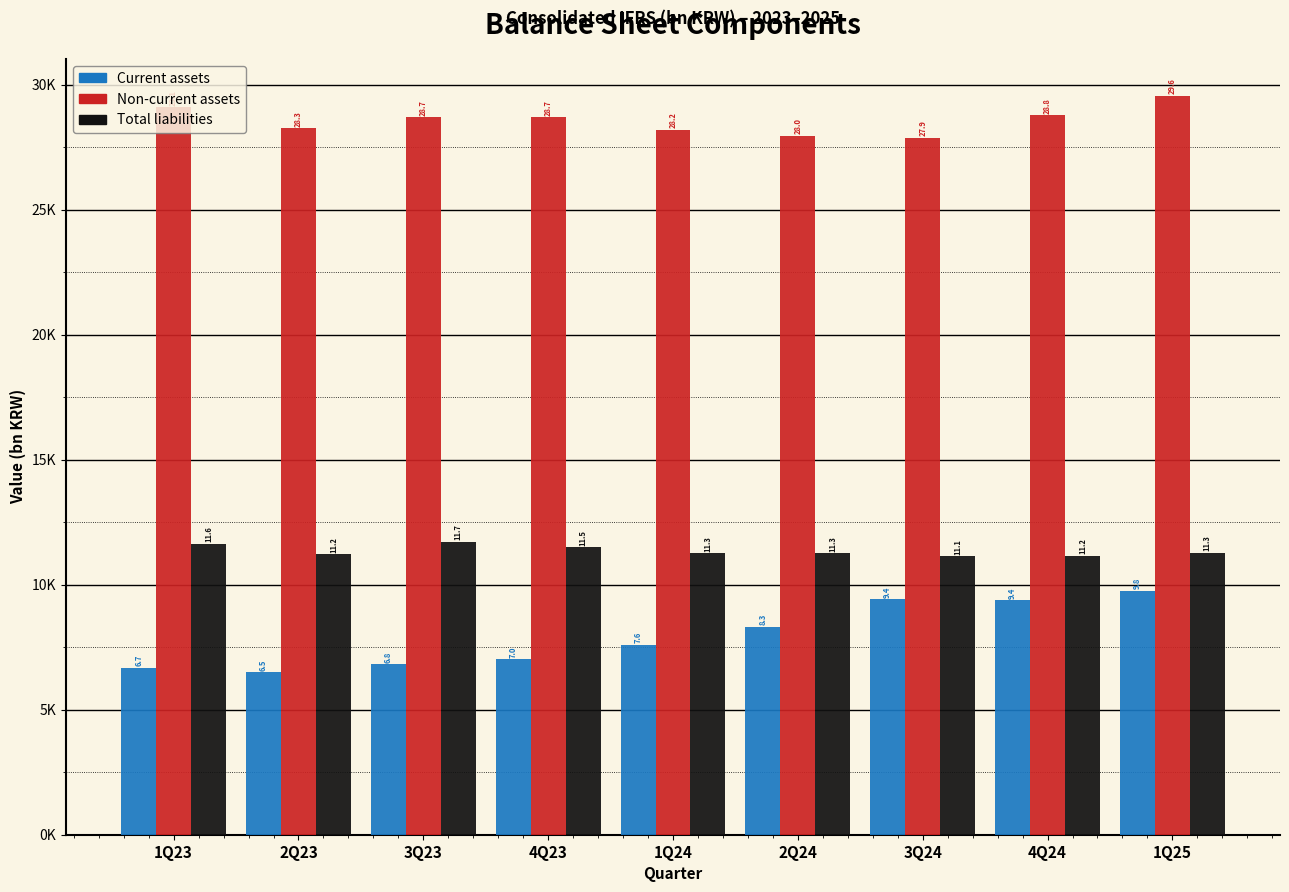

Does the chart contain any negative values?

No